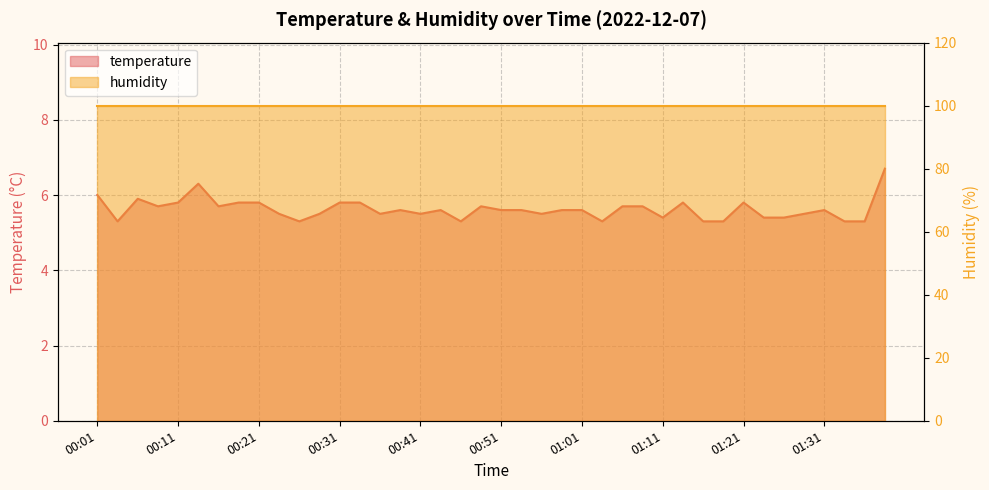

What is the ratio of the value at 00:26 to the value at 00:43?

0.9